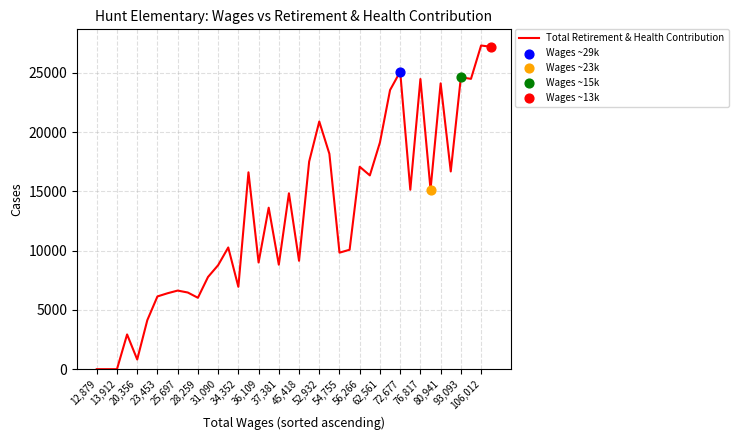

What is the greatest value displayed?

27301